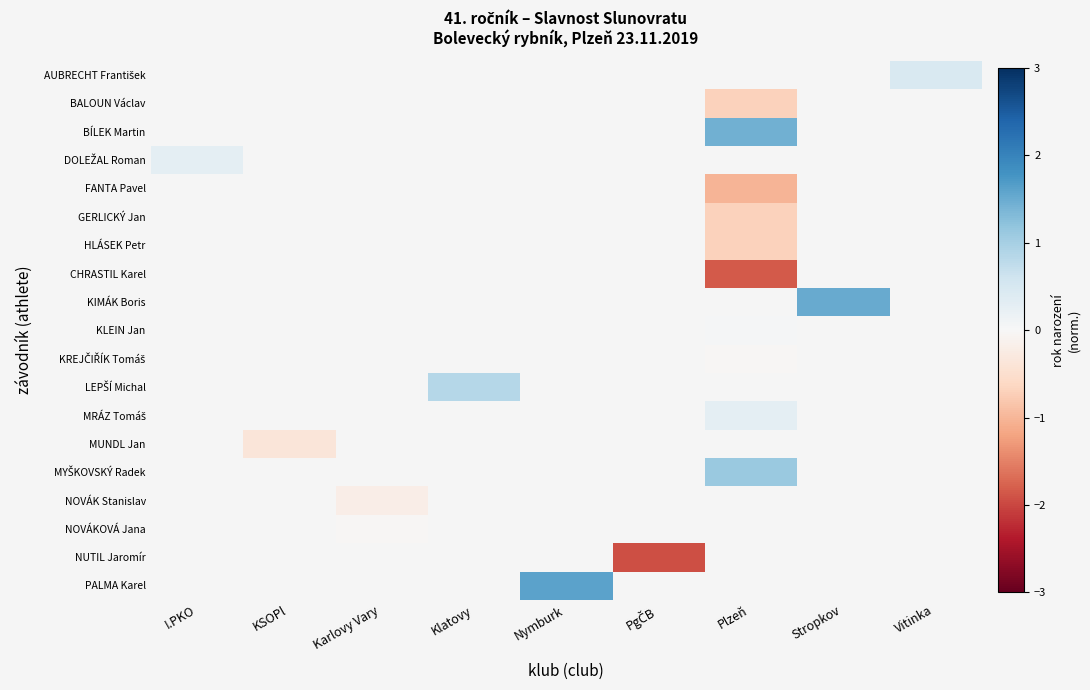

How many data points does each series have?

9